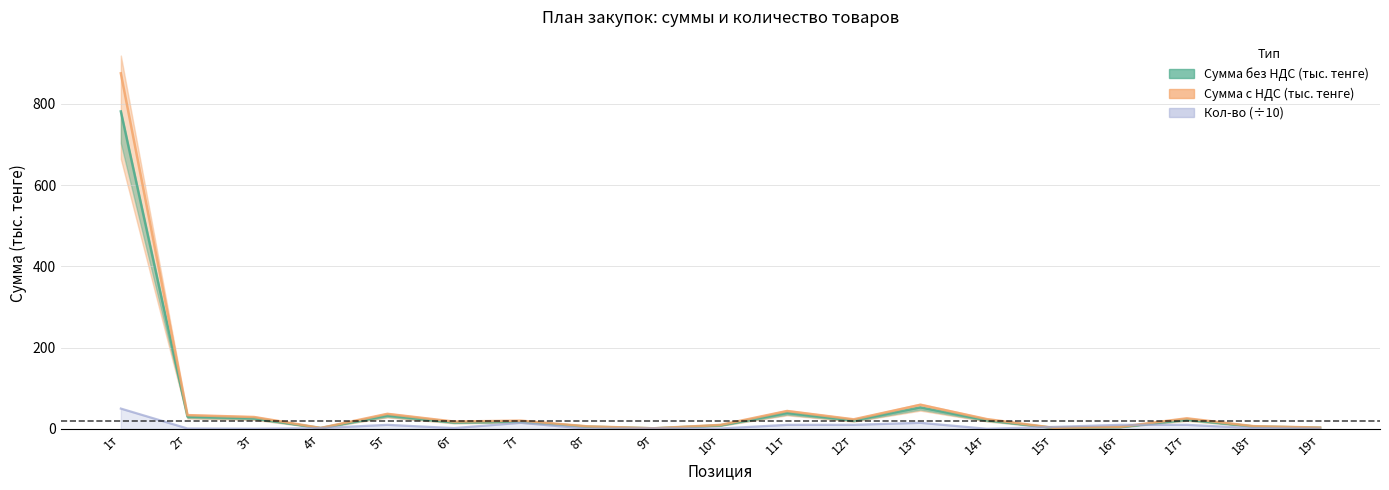

Reading right to left, what are all the values shown in this chart?

Сумма без НДС (тыс. тенге): 2.8	6.0	23.2	4.5	2.4	21.4	52.9	21.0	39.3	8.7	1.3	5.6	18.1	16.1	33.0	2.0	26.1	30.2	781.2
Сумма с НДС (тыс. тенге): 3.2	6.7	26.0	5.0	2.7	24.0	59.2	23.5	44.0	9.8	1.5	6.2	20.2	18.0	37.0	2.3	29.2	33.9	875.0
Кол-во: 0.7	2.0	10.0	10.0	4.9	0.3	15.0	10.0	10.0	1.0	1.5	0.5	15.0	2.0	10.0	2.0	0.5	1.0	50.0